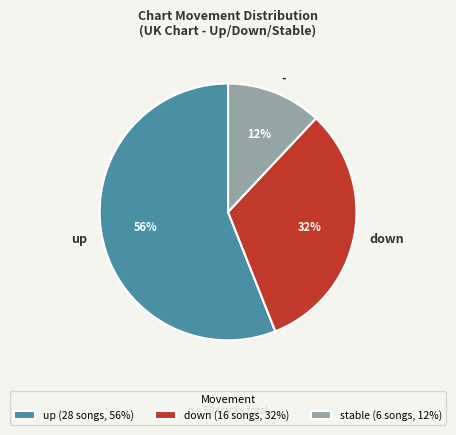

Does any single category account for the majority?

Yes